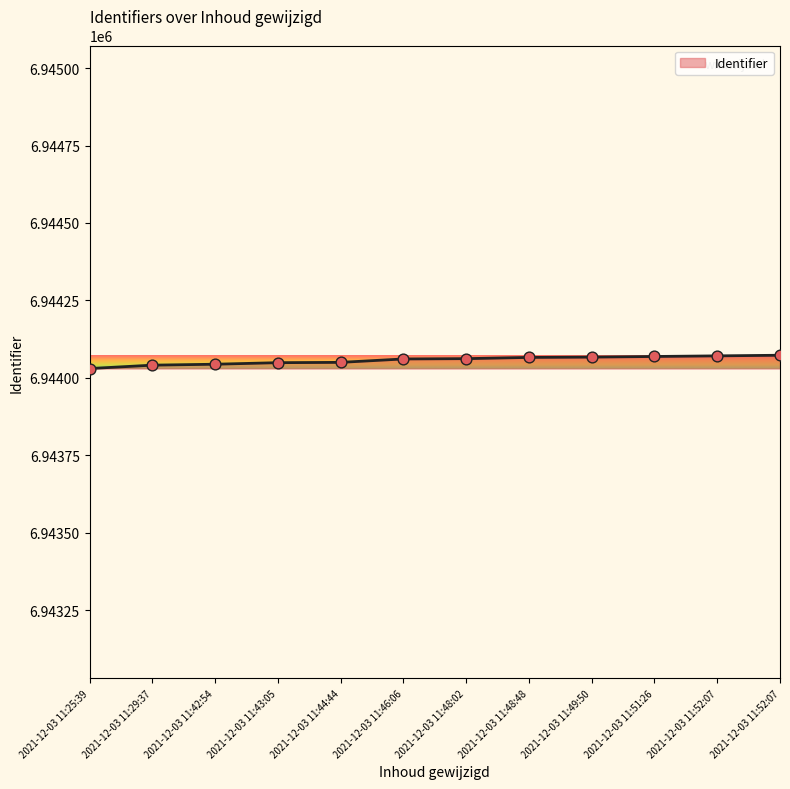

Approximately how many times larger is the value at 2021-12-03 11:48:48 compared to 2021-12-03 11:51:26?

1.0